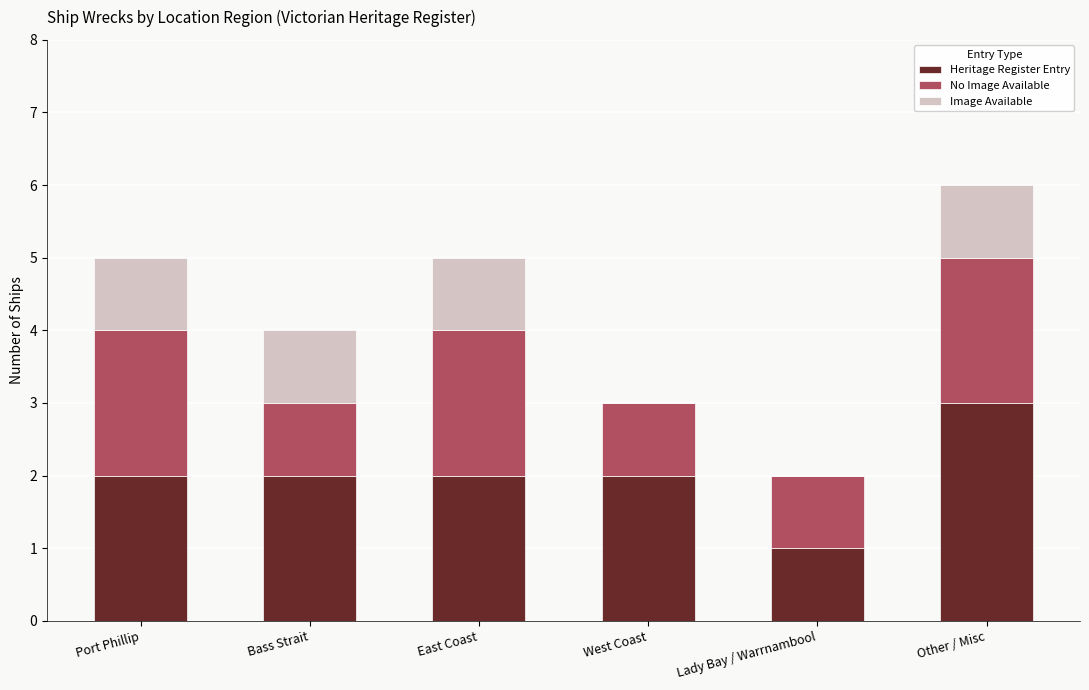

Is it true that Heritage Register Entry equals 5 at Other / Misc?

False